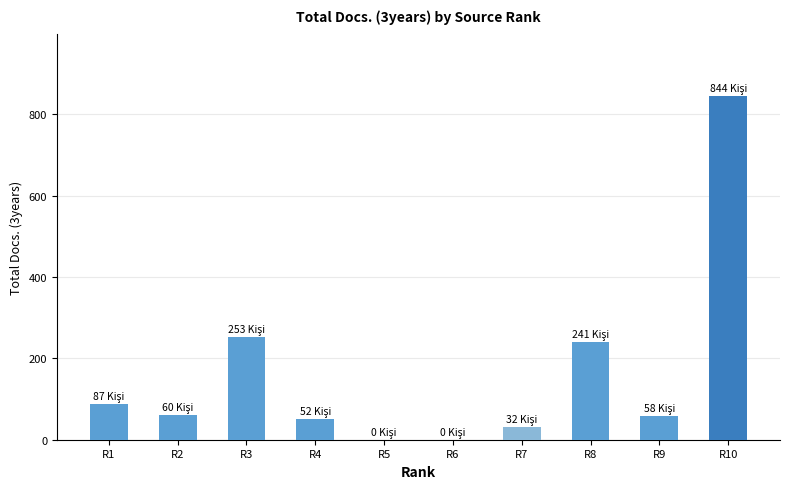

What is the sum of all values?

1627